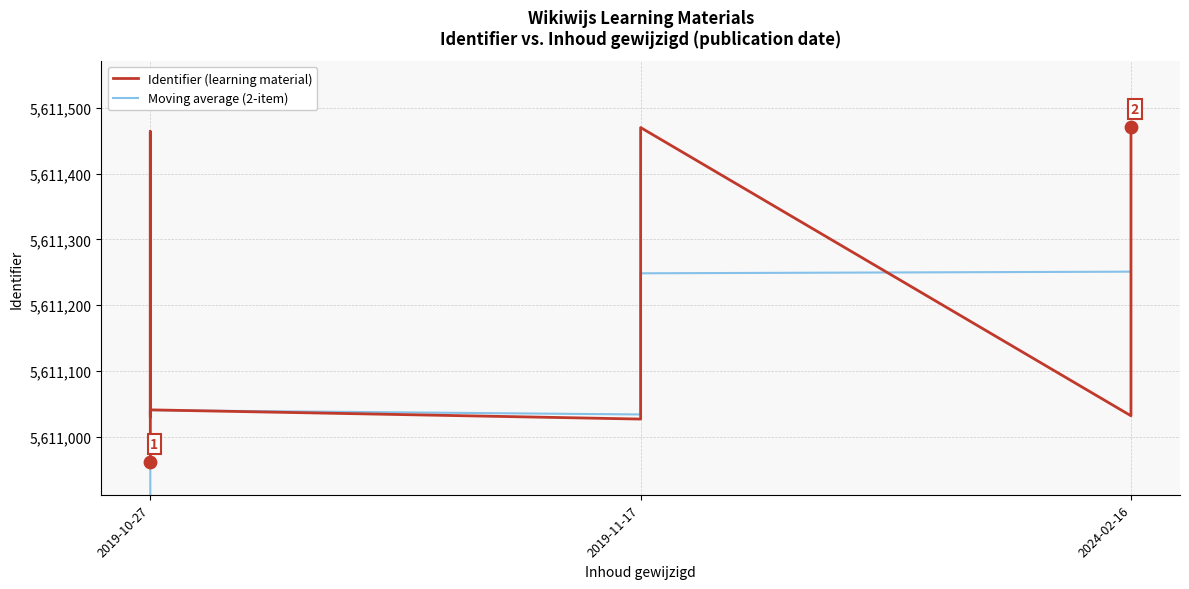

Which series contains the highest Y value?

Identifier (learning material)